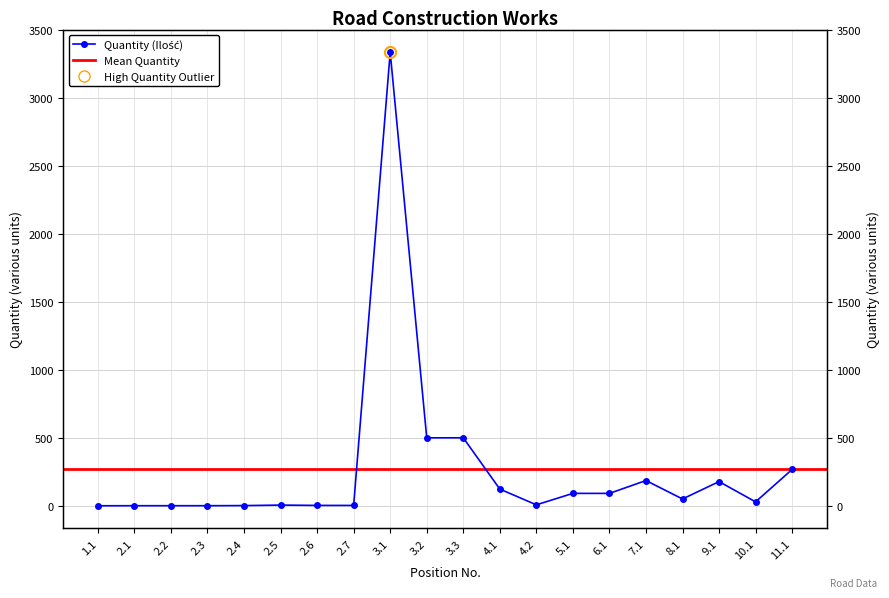

What is the label of the 1st point from the left?

1.1